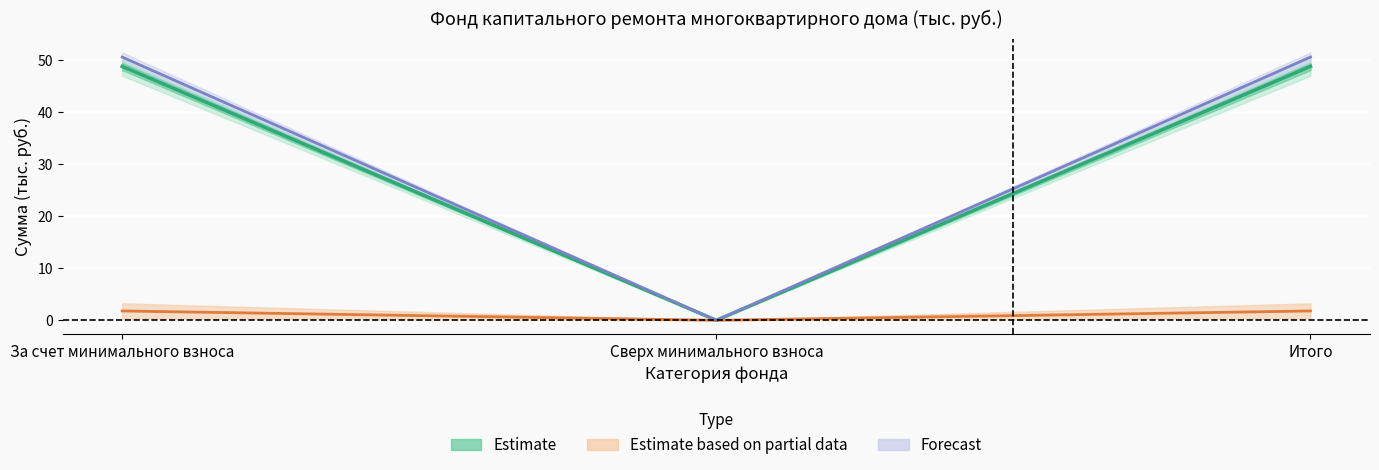

What are all the series names shown in the legend?

Estimate, Estimate based on partial data, Forecast